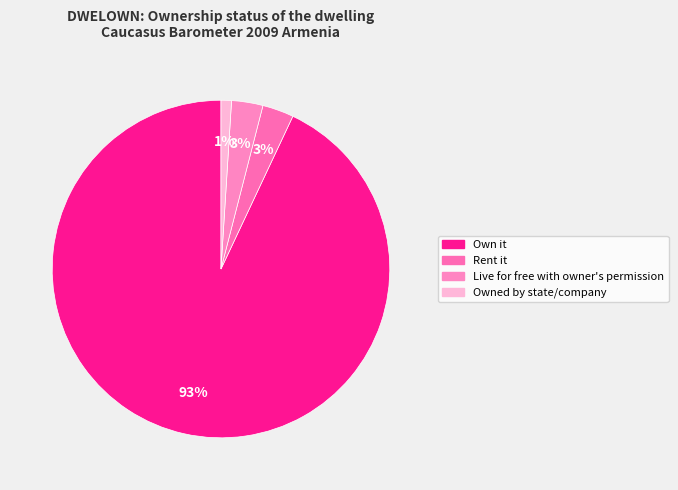

Count the number of slices in the pie.

4